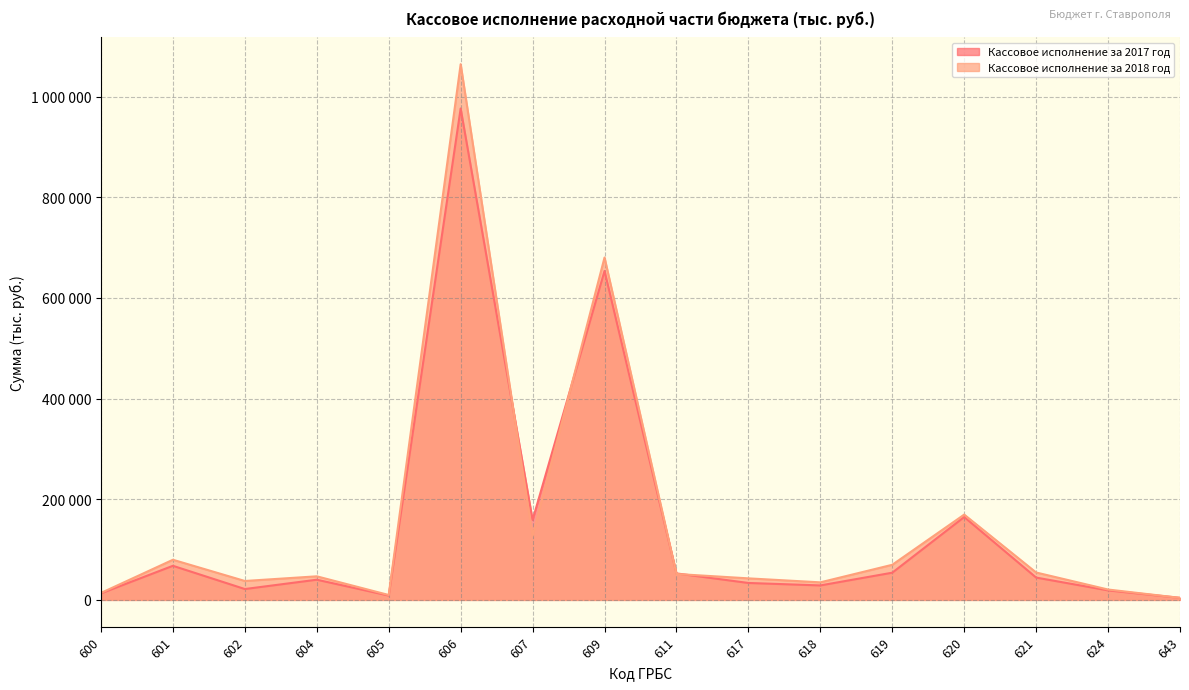

Rank the series at 605 from highest to lowest value.

Кассовое исполнение за 2018 год, Кассовое исполнение за 2017 год